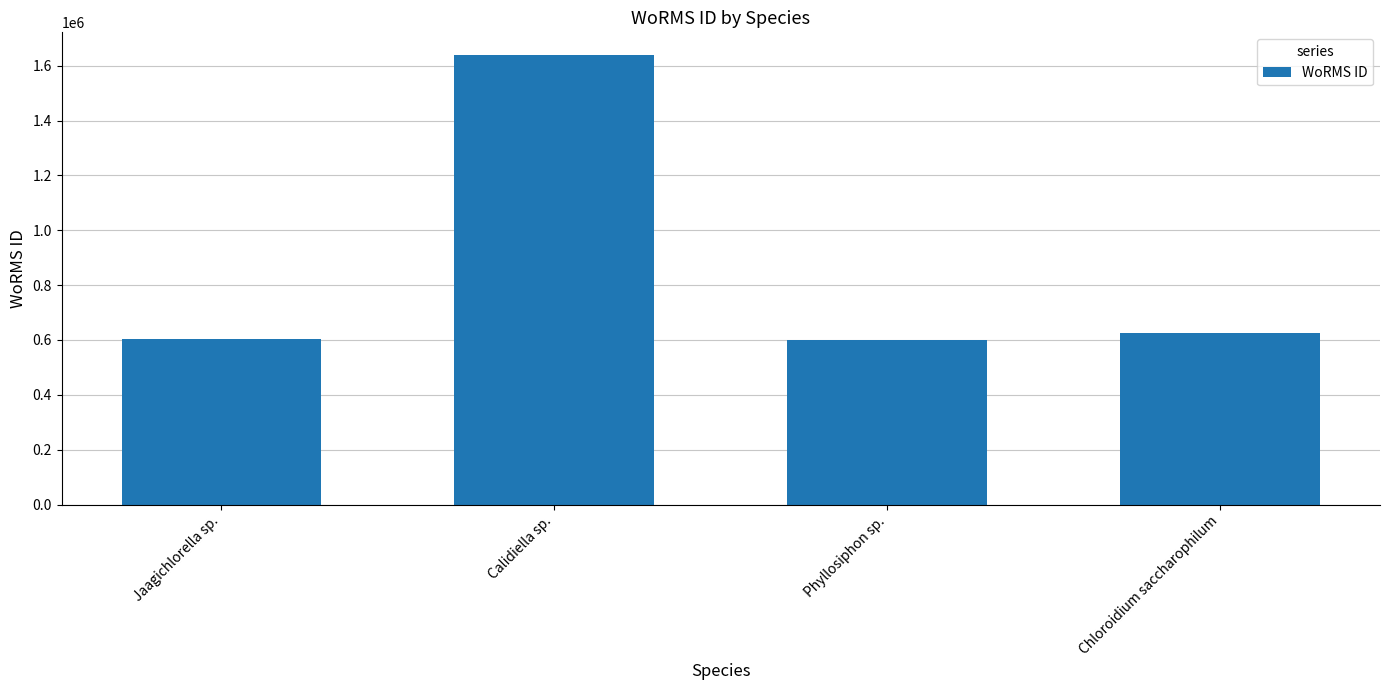

Are the bars grouped side by side (vs. stacked)?

No